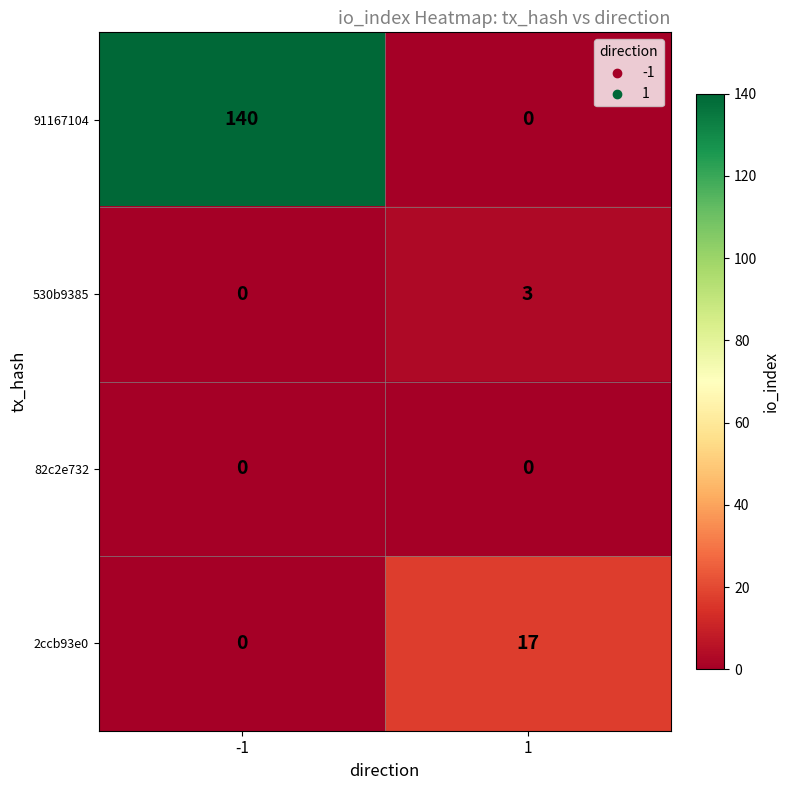

What is the maximum value shown in the chart?

140